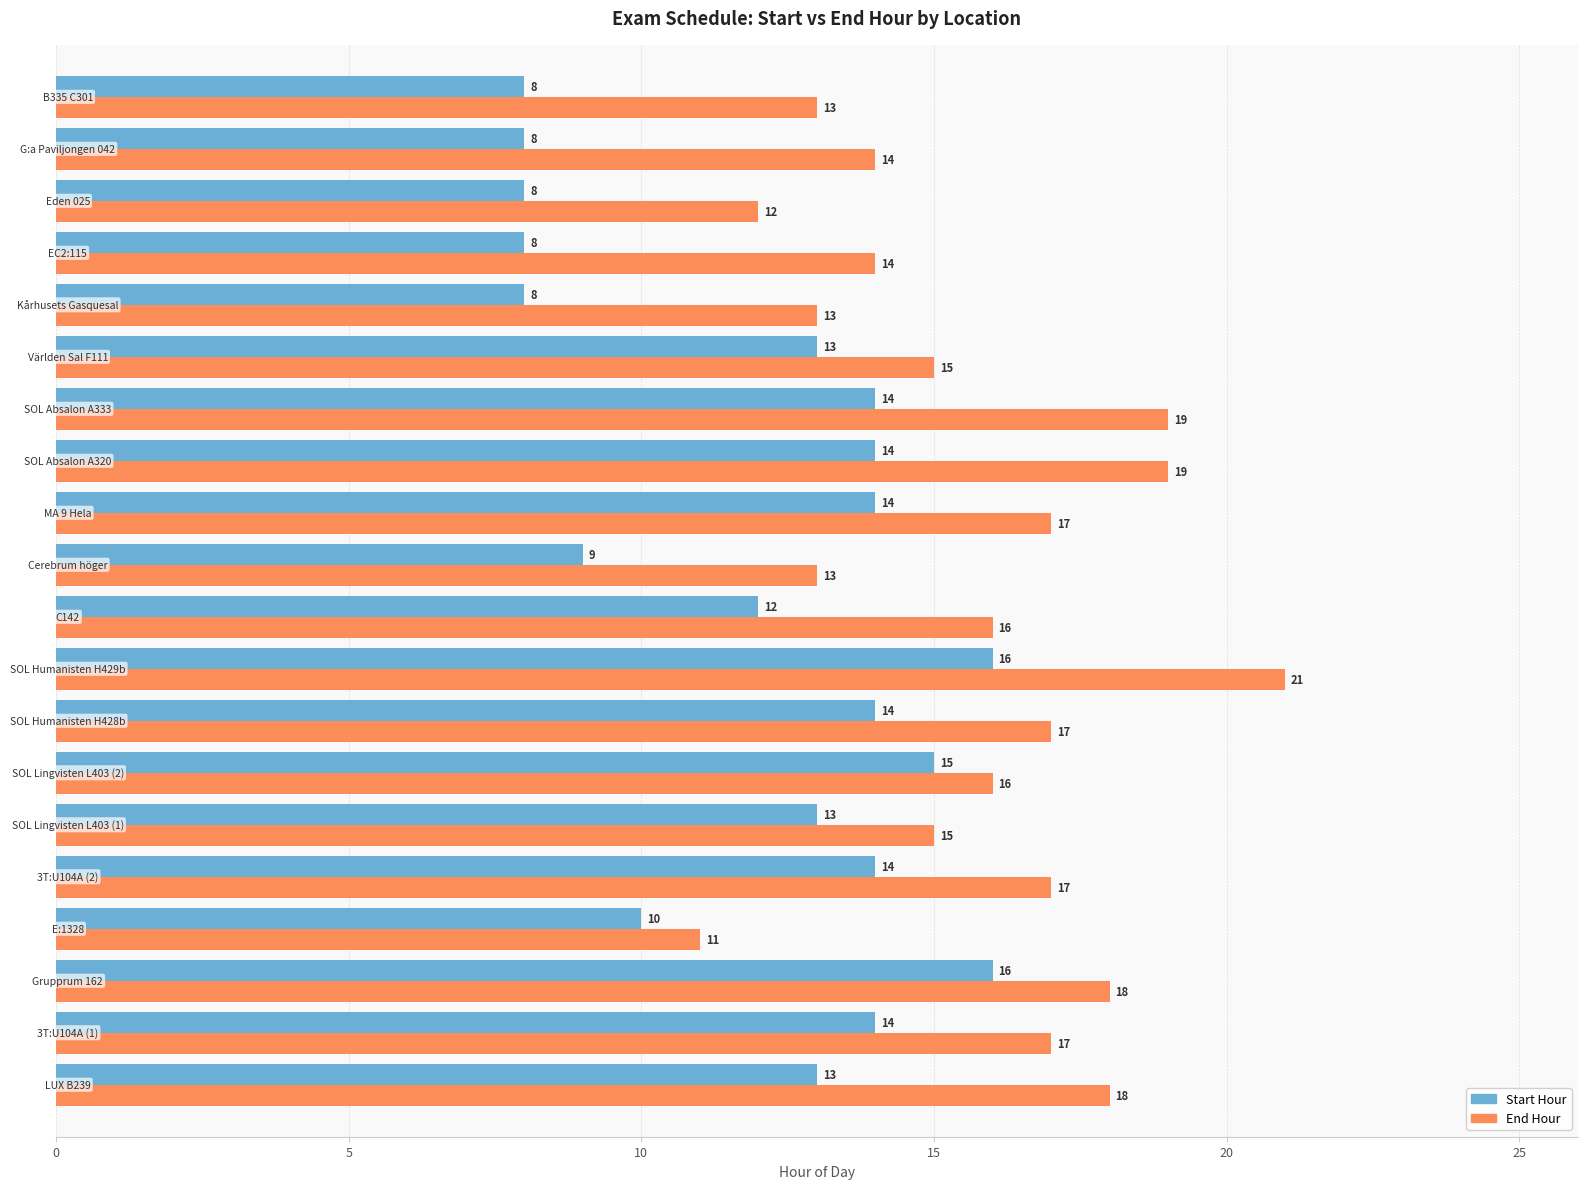

Which series has the largest total across all categories?

End Hour